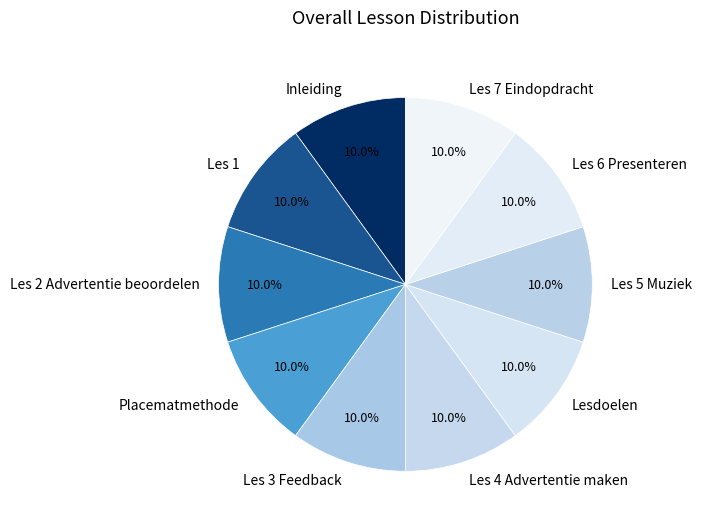

Does any single category account for the majority?

No